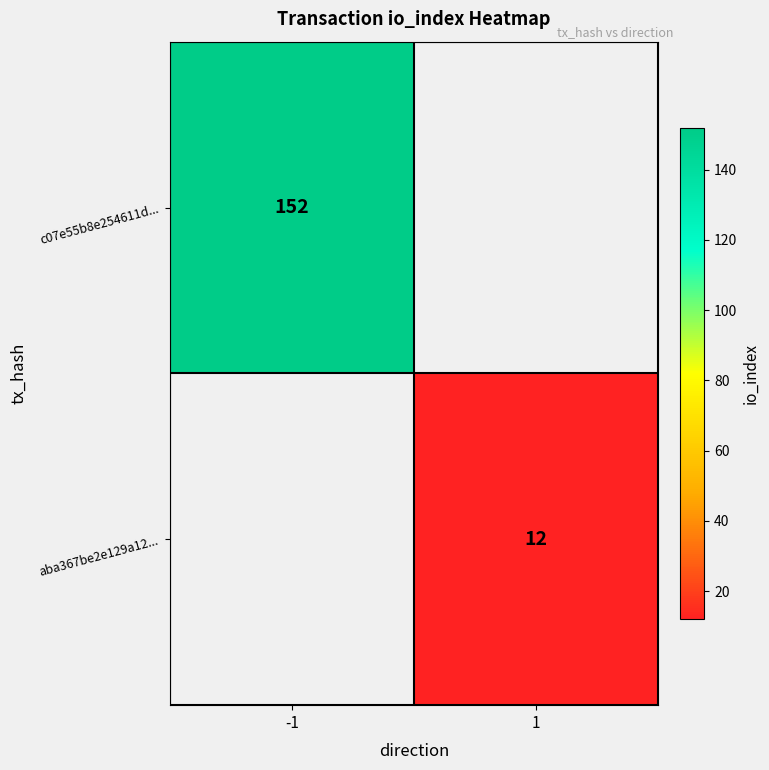

Is it true that aba367be2e129a12... equals 19 at 1?

False